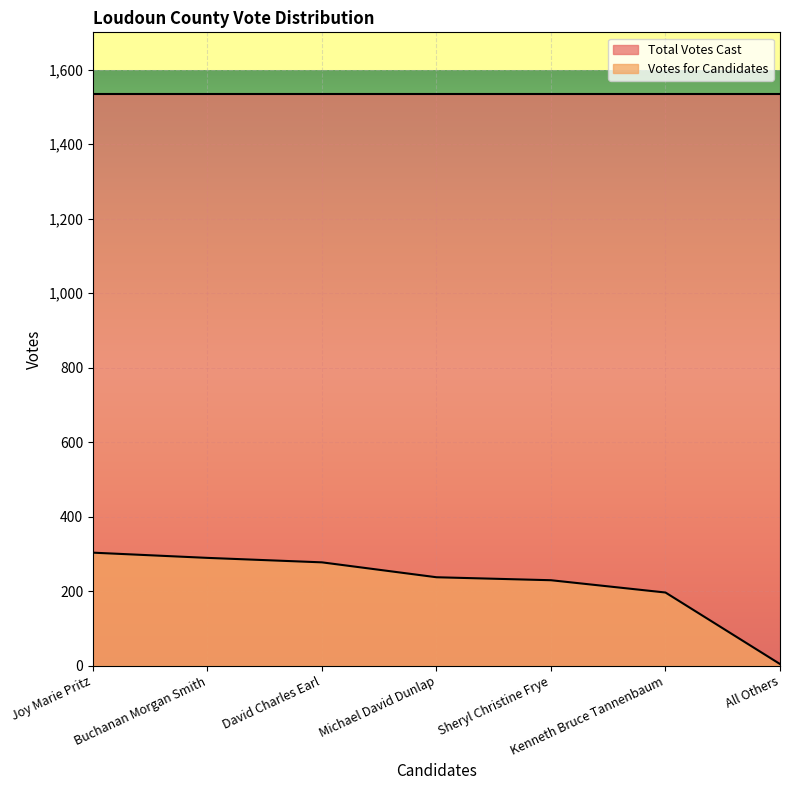

Reading right to left, what are all the values shown in this chart?

All Others=4	Kenneth Bruce Tannenbaum=196	Sheryl Christine Frye=229	Michael David Dunlap=237	David Charles Earl=277	Buchanan Morgan Smith=289	Joy Marie Pritz=303